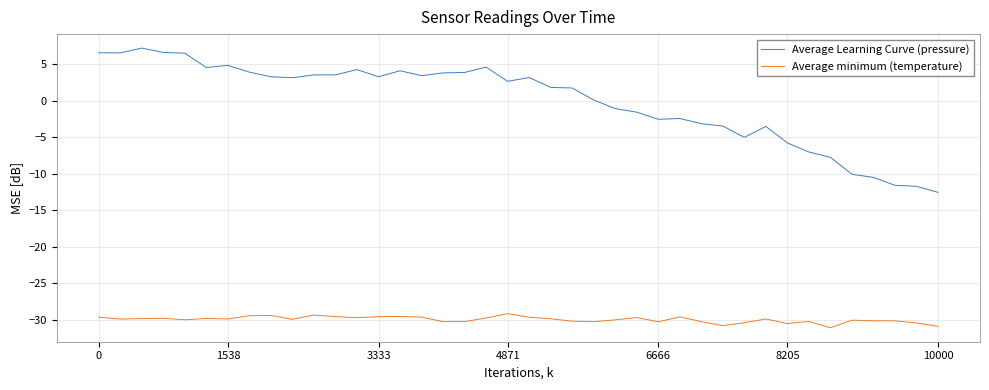

What is the difference between the maximum and minimum values in the Average Learning Curve (pressure) series?

19.8